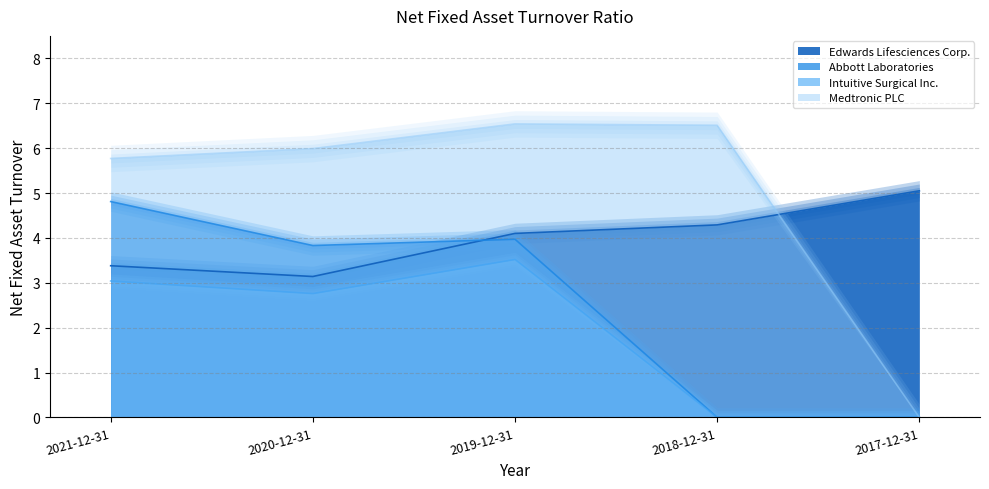

True or false: Intuitive Surgical Inc. and Medtronic PLC intersect in this chart.

False